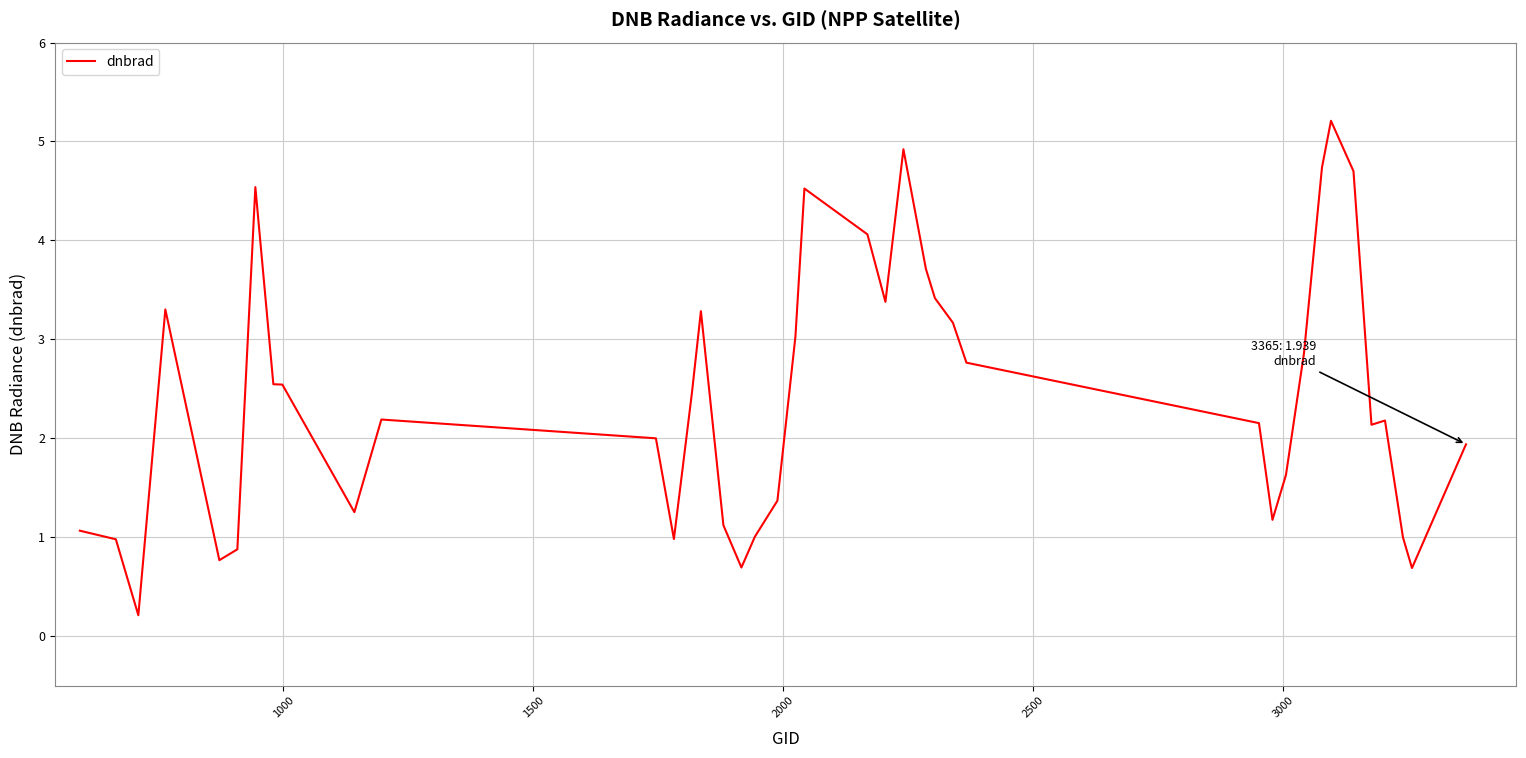

Is this an area chart (filled region under the line)?

No